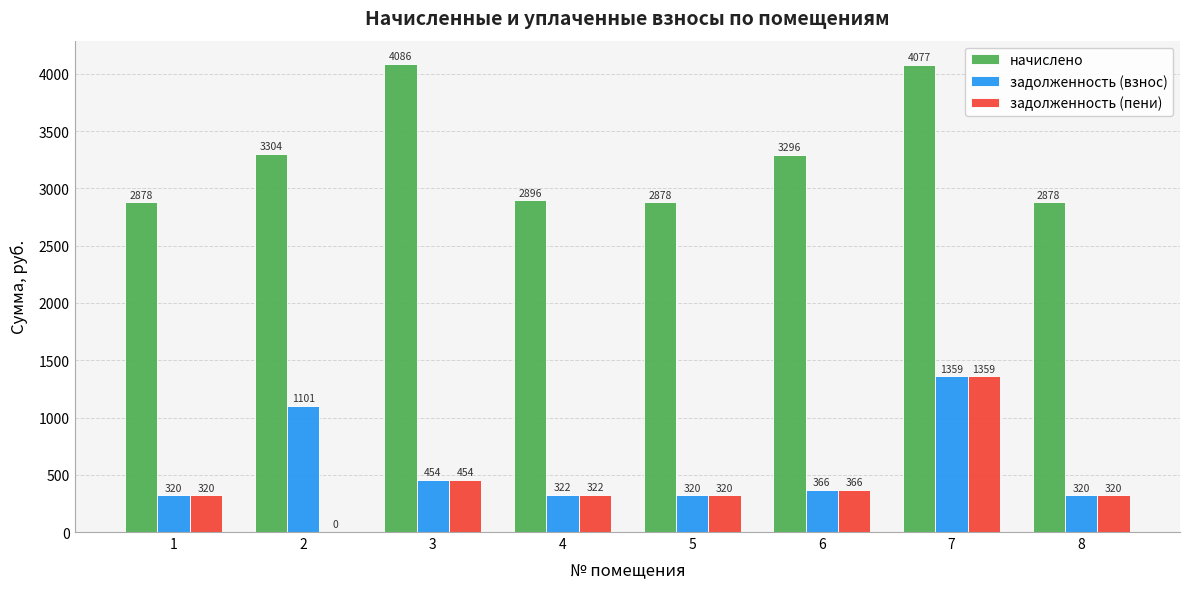

What is the maximum value shown in the chart?

4086.2